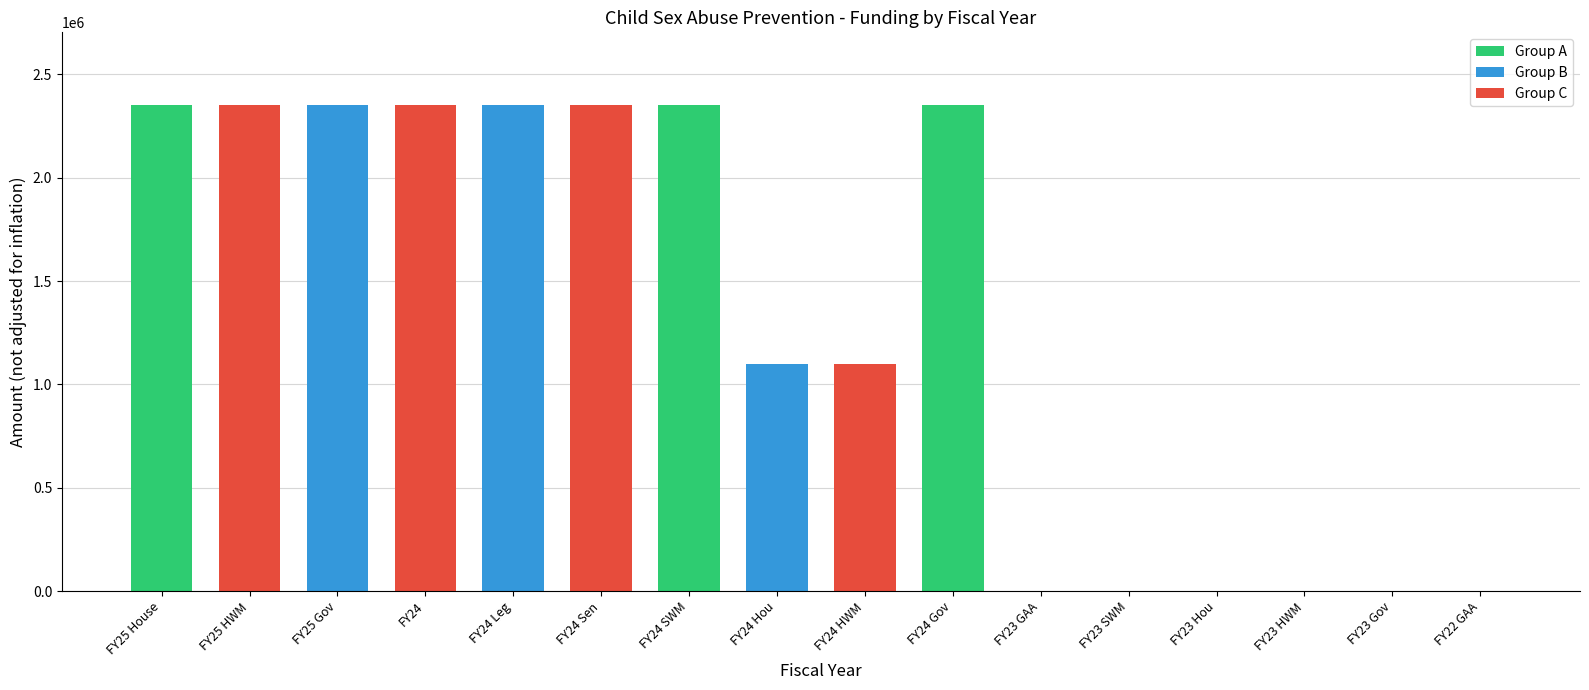

The value at FY23 SWM is 0. True or false?

True